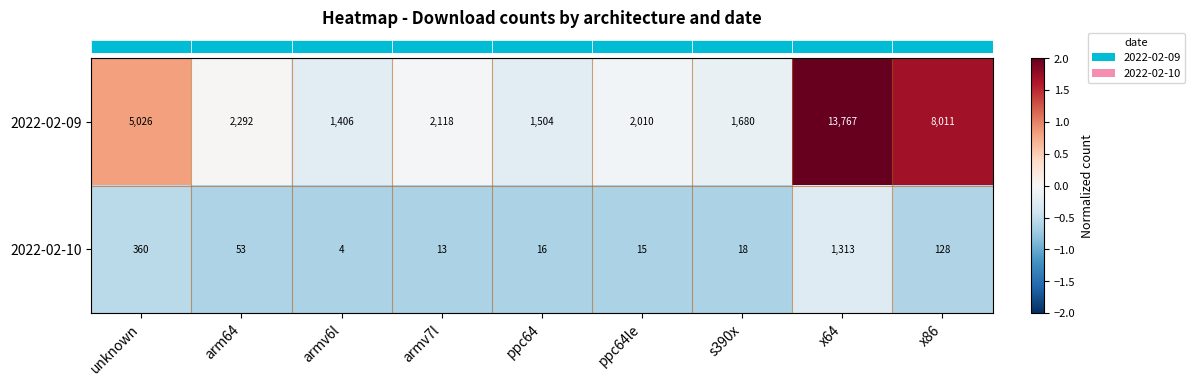

What is the minimum value shown in the chart?

4